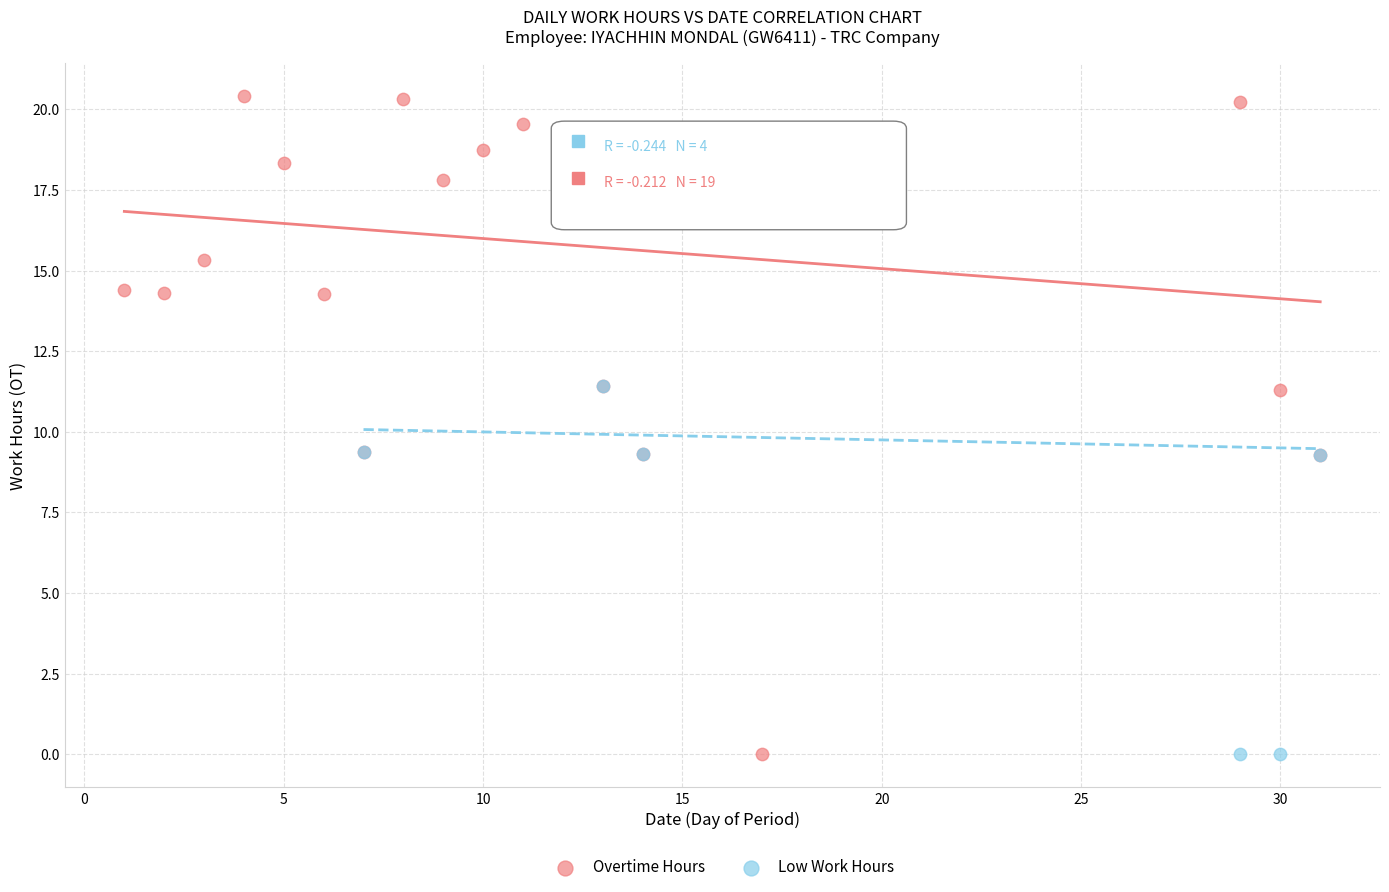

Which series reaches the maximum Y coordinate?

Overtime Hours